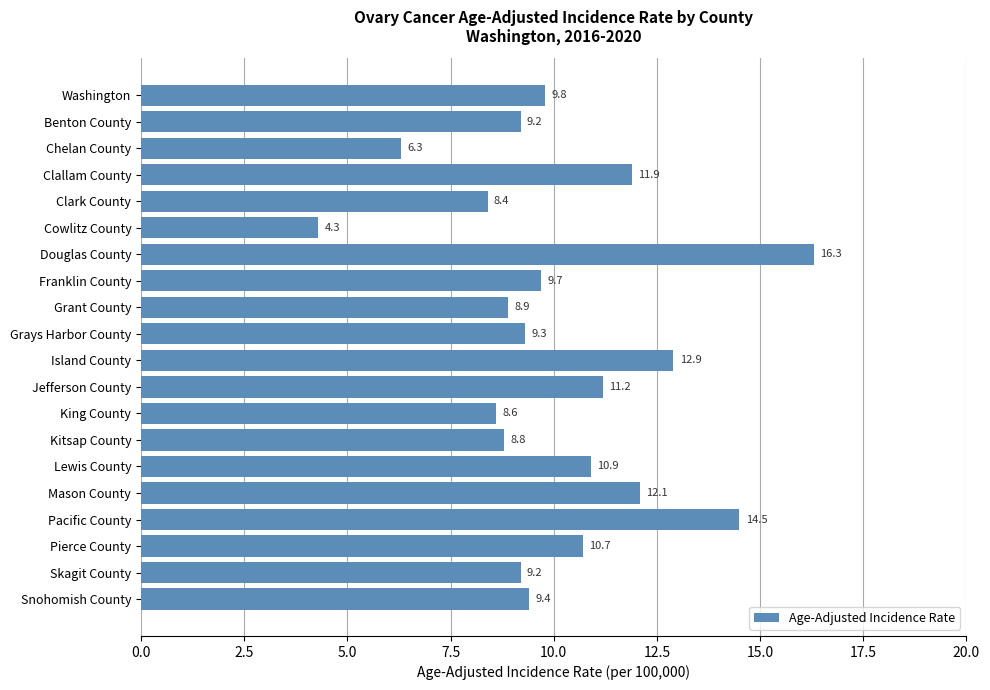

Which label corresponds to the largest value in the chart?

Douglas County